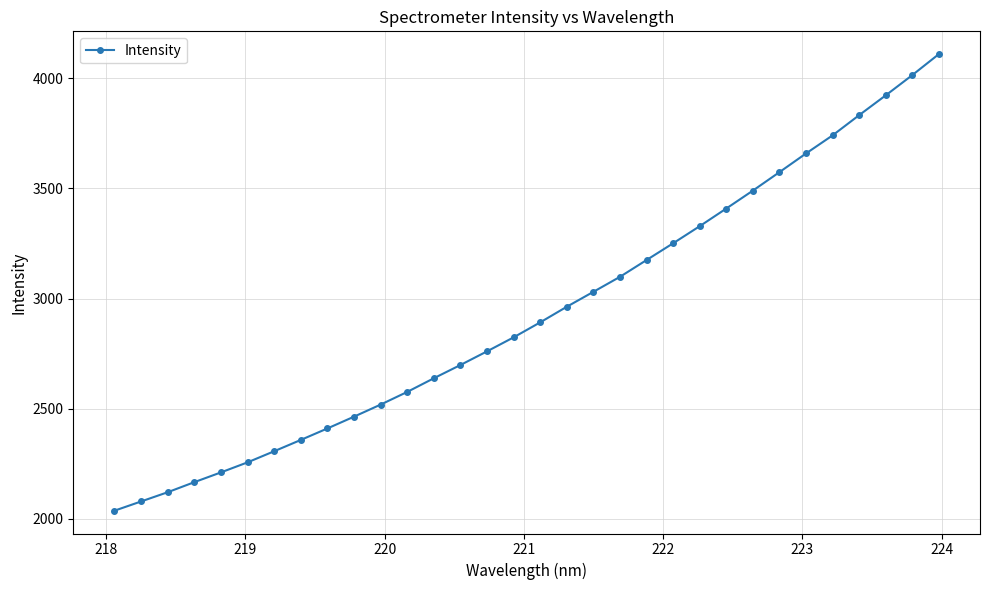

What is the value of the 26th point from the left?

3573.7